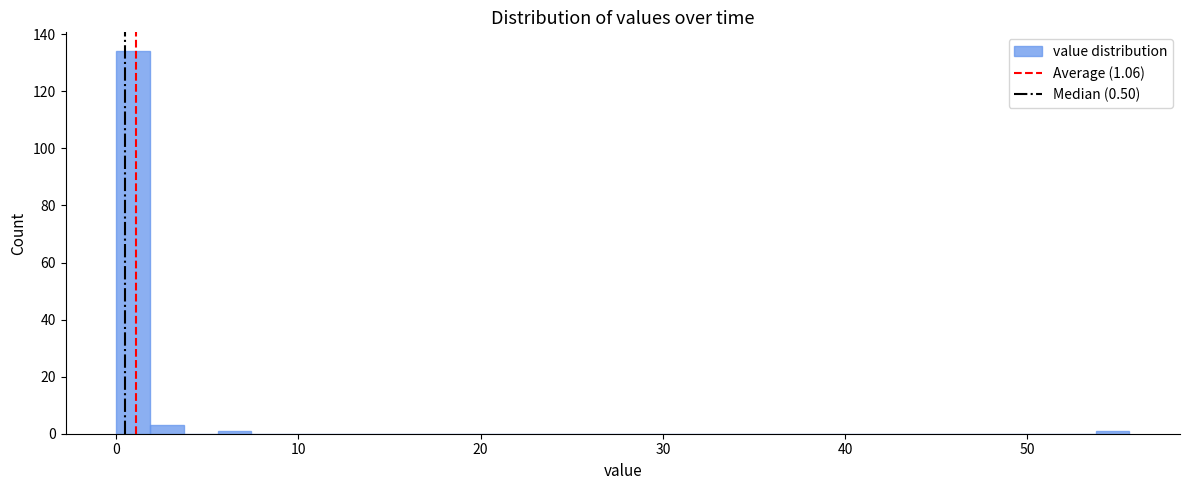

Around what value on the x-axis is the tallest bar? Give the approximate position of its centre, as read against the axis.

1